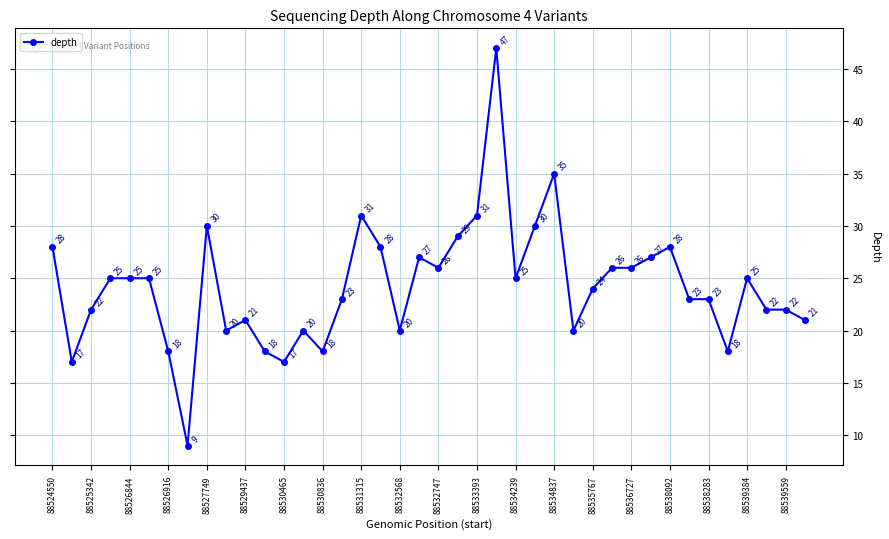

What is the average value?

24